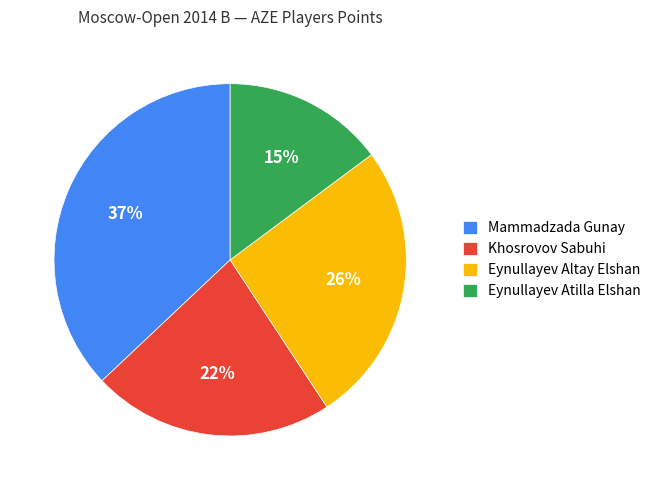

Is Eynullayev Altay Elshan the majority of the pie?

No